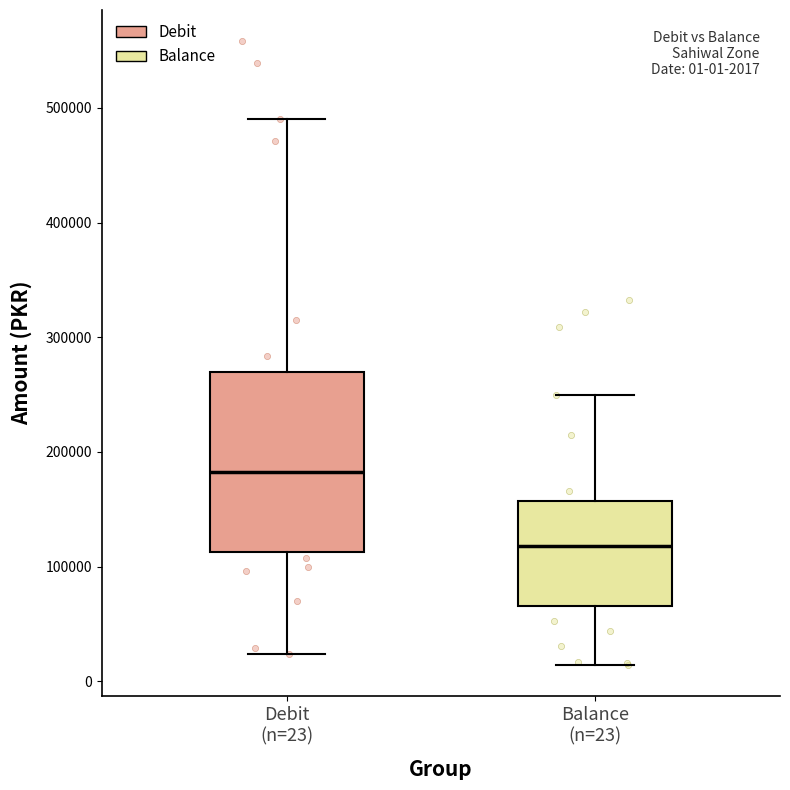

Which box is the tallest, from its lower edge to its upper edge?

Debit (n=23)